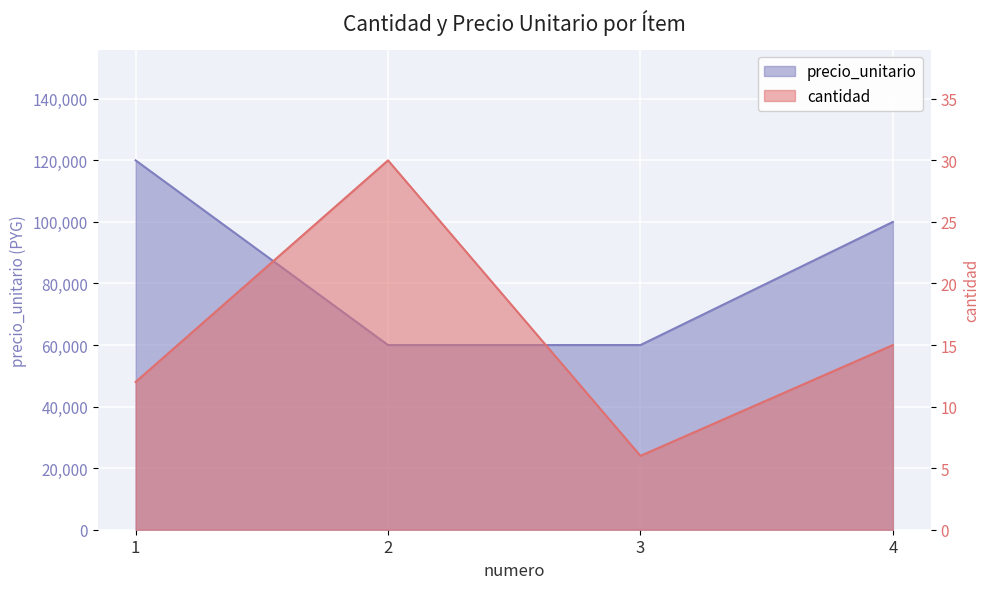

At 2, list the series in order from largest to smallest.

precio_unitario, cantidad